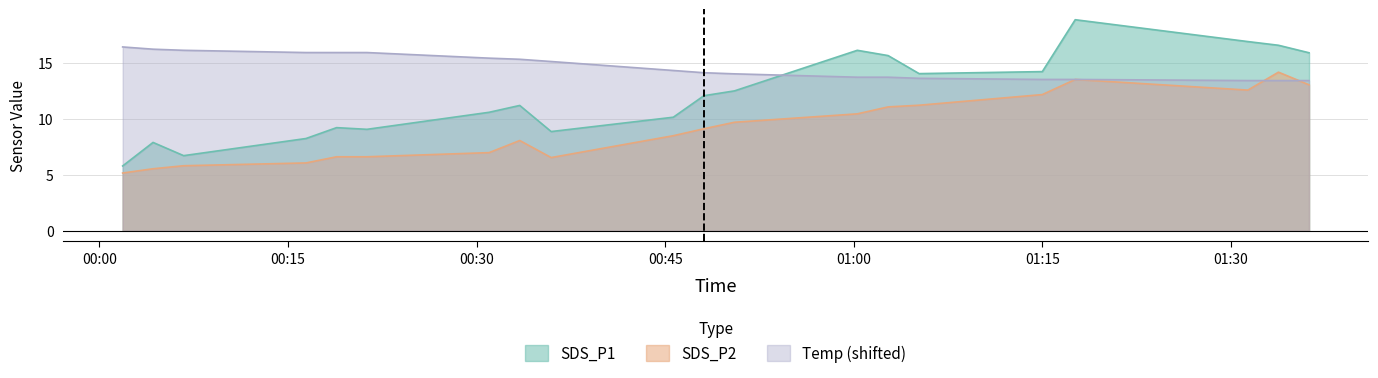

How many distinct data groups are displayed?

3